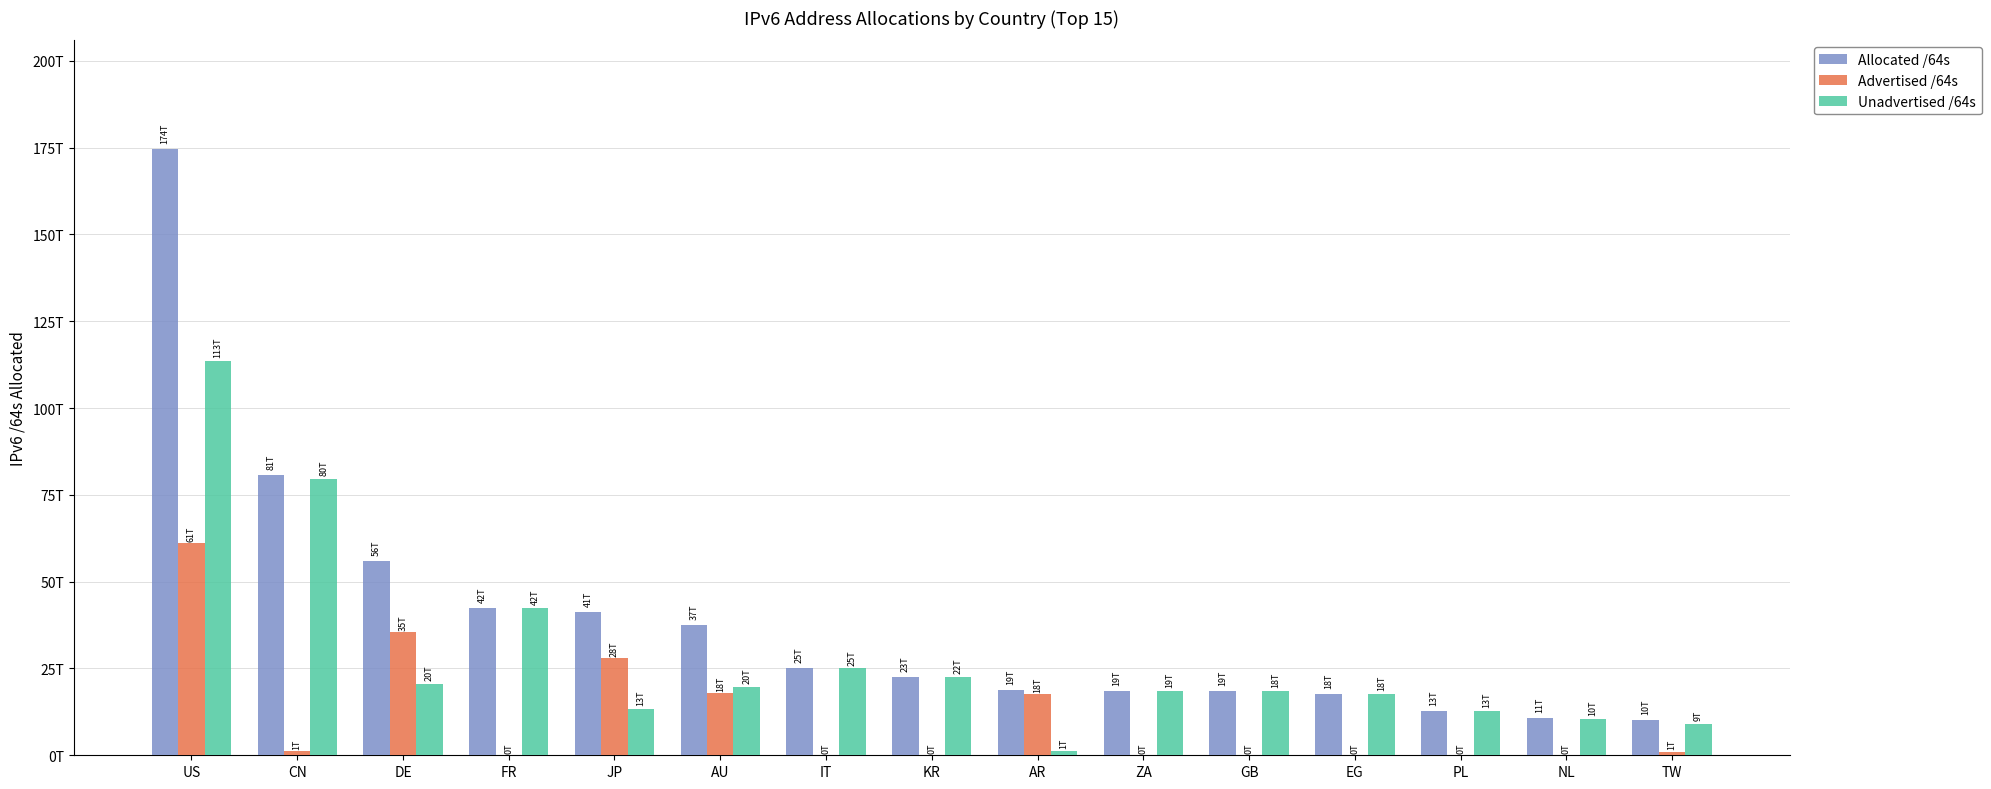

List the labels in order of Allocated /64s value, smallest first.

TW, NL, PL, EG, GB, ZA, AR, KR, IT, AU, JP, FR, DE, CN, US